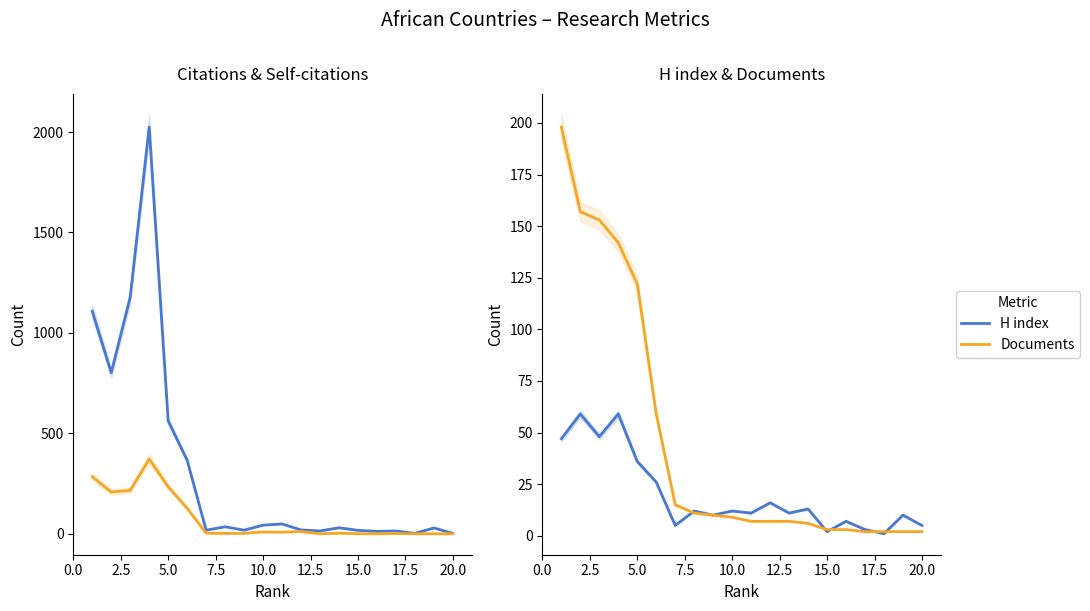

What is the highest value of the H index series?

59